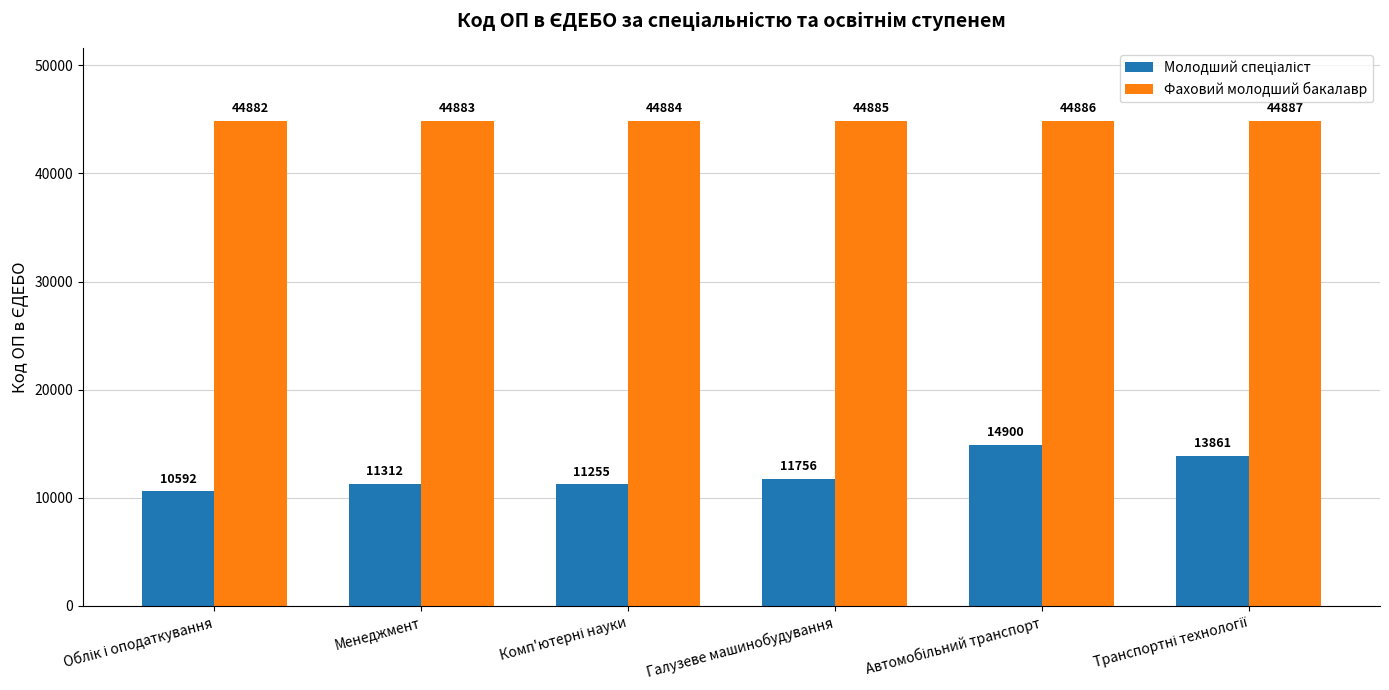

What is the sum of all Фаховий молодший бакалавр values?

269307